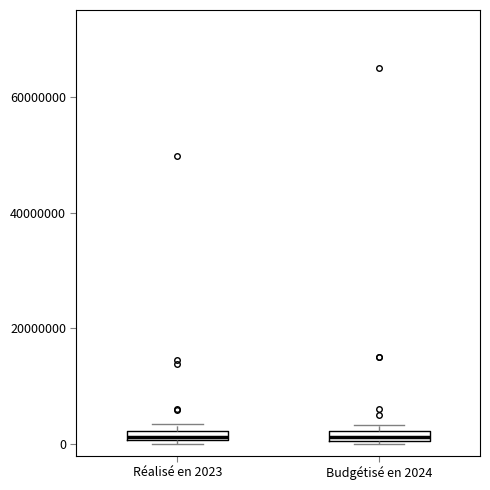

Where is the upper edge of the box for Budgétisé en 2024 on the y-axis? The values are not printed on the chart, so give them approximately, as read against the axis.

2000000